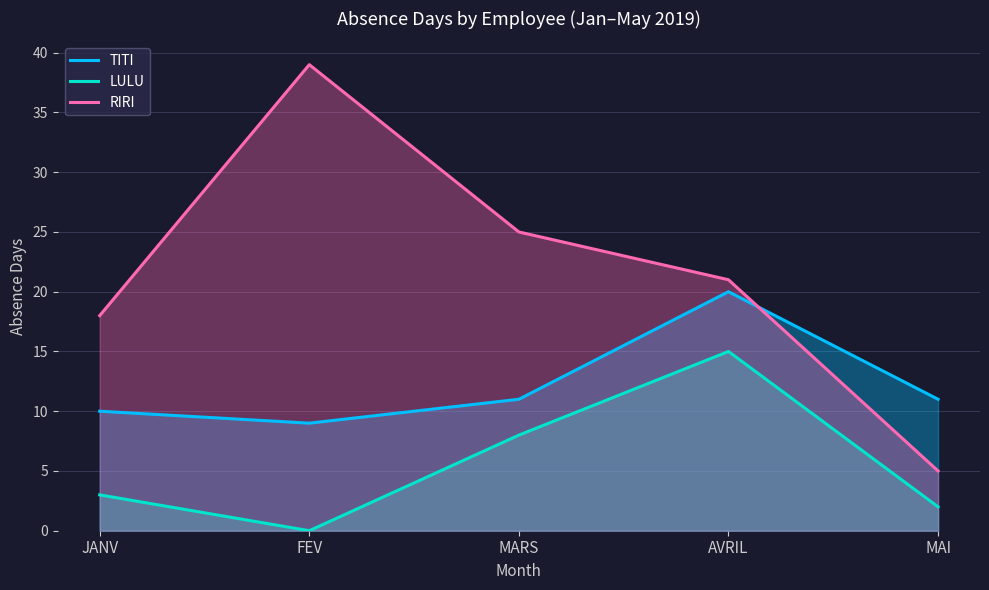

What is the value of the LULU point at the 3rd from the left?

8